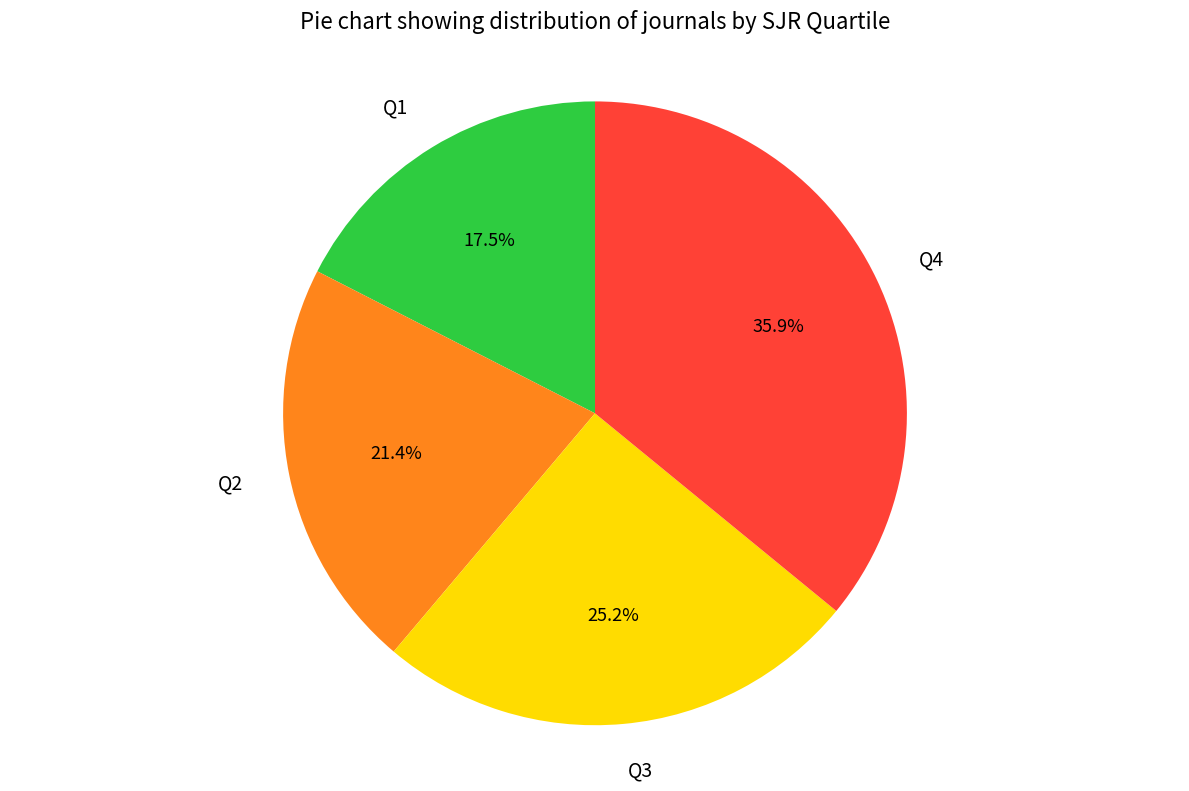

What percentage is the Q3 slice, to the nearest percent?

25%